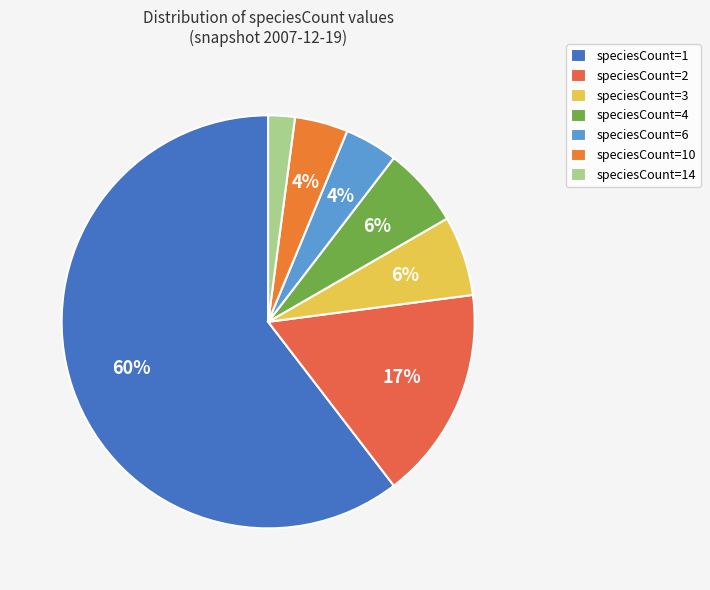

The speciesCount=14 slice represents 1% of the pie. True or false?

False